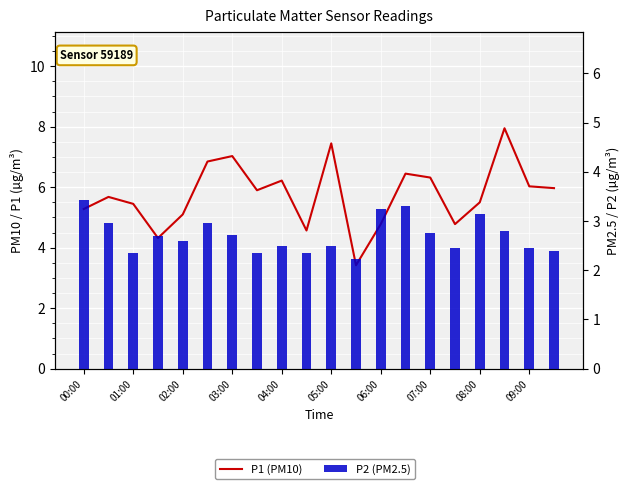

The value of P1 (PM10) at 09:00 is 2.7. True or false?

False